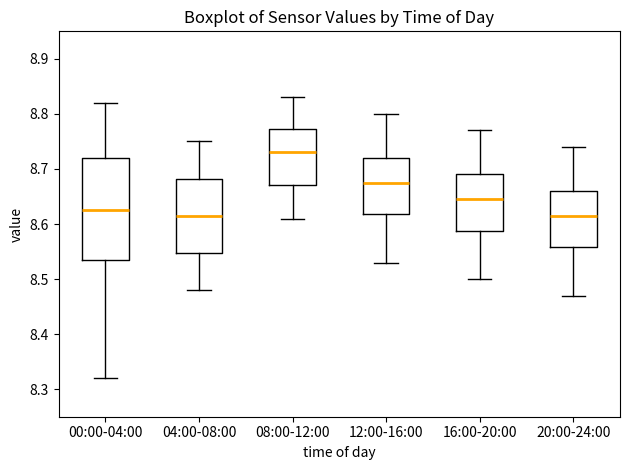

Where is the lower edge of the box for 00:00-04:00 on the y-axis? The values are not printed on the chart, so give them approximately, as read against the axis.

8.54